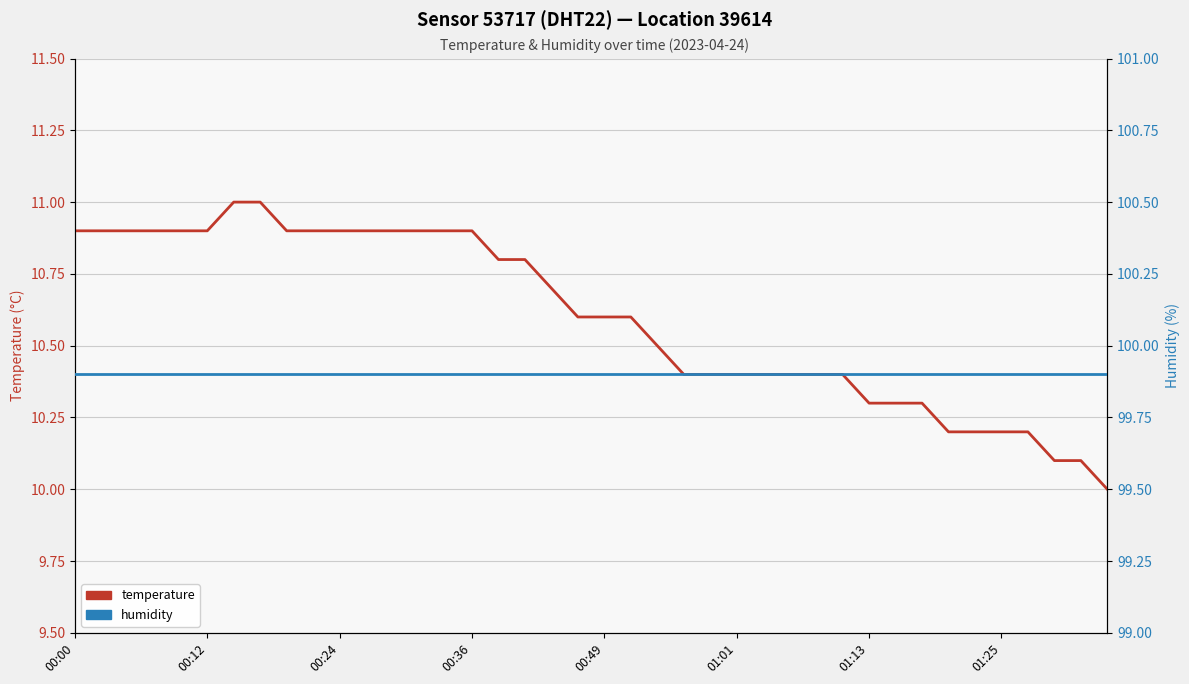

Is the value of temperature at 01:25 greater than the value of humidity at 00:24?

No